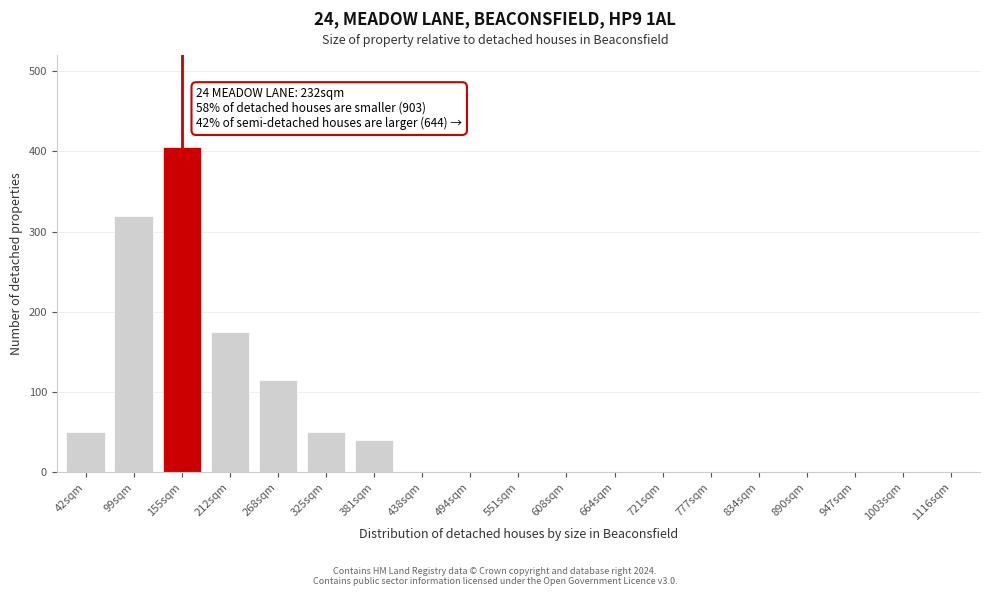

Reading left to right, what are all the values shown in this chart?

42sqm=50	99sqm=320	155sqm=405	212sqm=175	268sqm=115	325sqm=50	381sqm=40	438sqm=0	494sqm=0	551sqm=0	608sqm=0	664sqm=0	721sqm=0	777sqm=0	834sqm=0	890sqm=0	947sqm=0	1003sqm=0	1116sqm=0